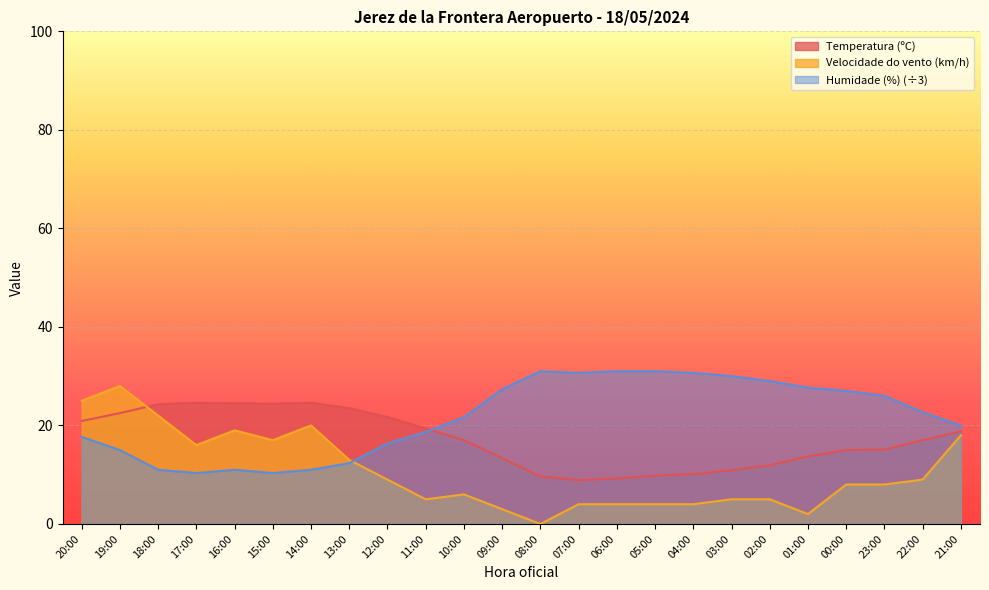

At 12:00, list the series in order from largest to smallest.

Temperatura (ºC), Humidade (%) (÷3), Velocidade do vento (km/h)